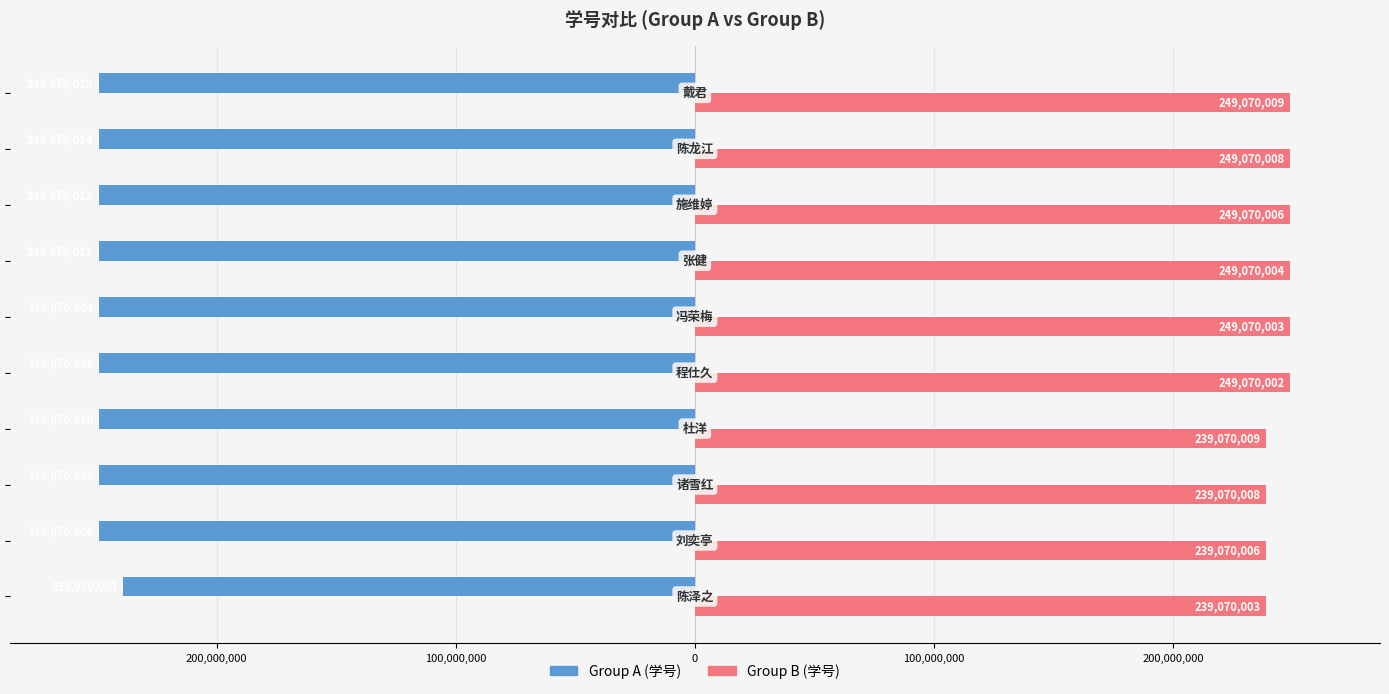

What is the difference between the second highest and second lowest values in the Group A (学号) series?

10